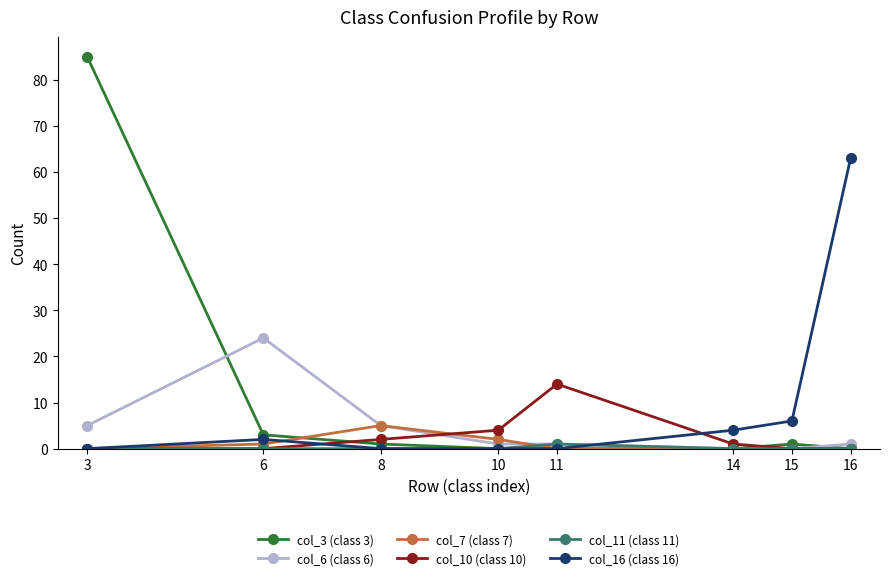

Which series has the widest spread of values?

col_3 (class 3)